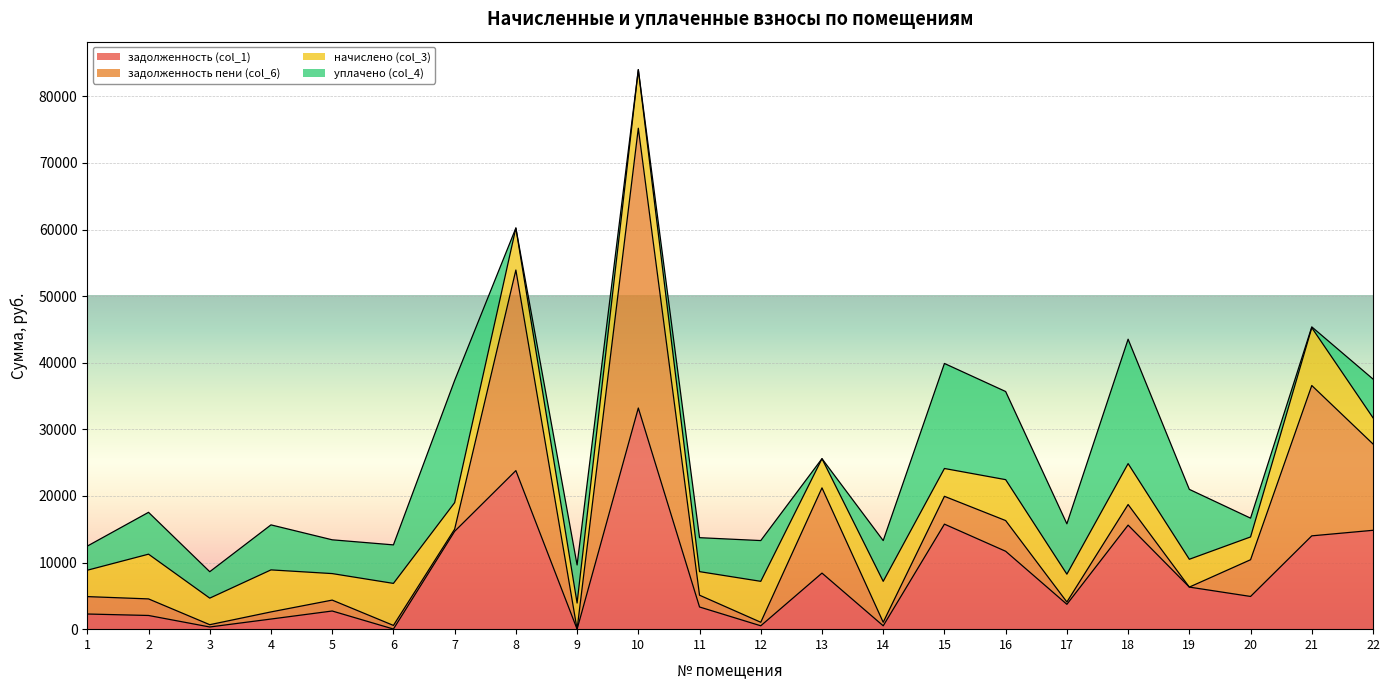

At which category does задолженность (col_1) reach its first local peak?

5